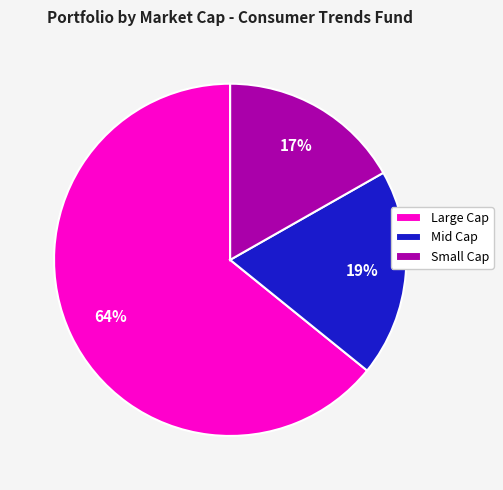

To the nearest percent, what is the average slice percentage?

33%